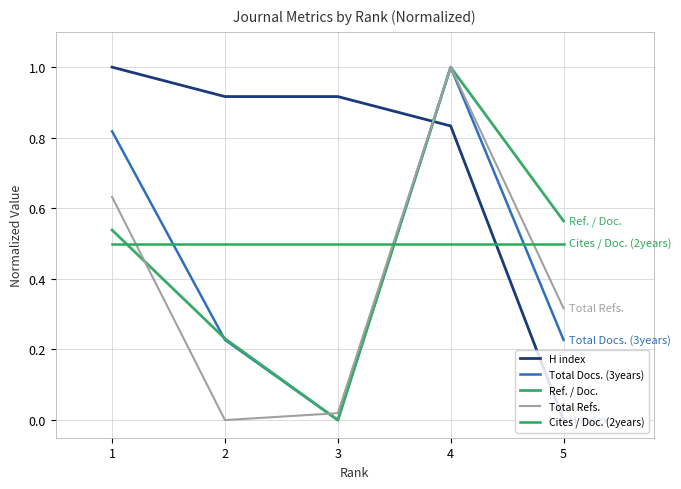

At which label does Total Refs. reach its minimum?

2